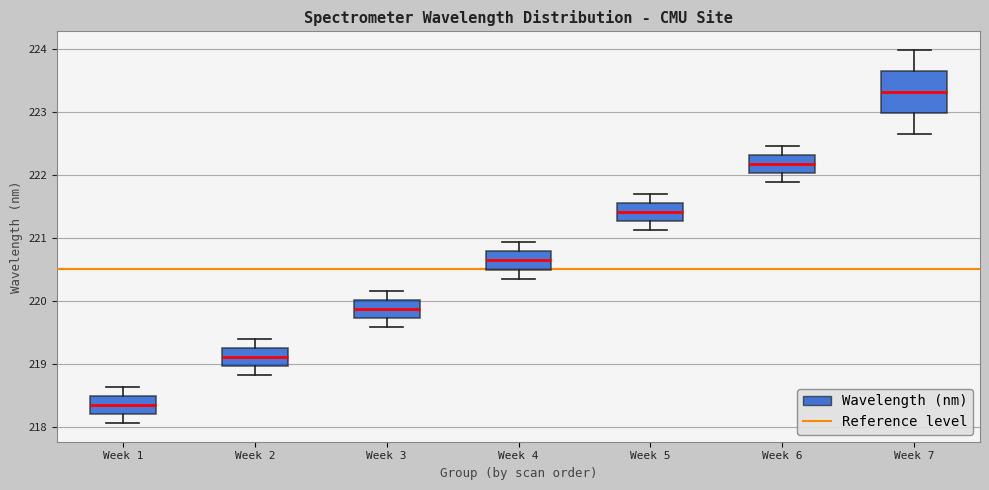

Reading left to right, transcribe this box plot: for each box, give where its median line is, the range the box spans, and where its two whiskers end, as read against the y-axis. The values are not printed on the chart, so give them approximately, as read against the axis.

Week 1: median 218.3, box 218.2 to 218.5, whiskers 218.1 to 218.6
Week 2: median 219.1, box 219.0 to 219.3, whiskers 218.8 to 219.4
Week 3: median 219.9, box 219.7 to 220.0, whiskers 219.6 to 220.2
Week 4: median 220.6, box 220.5 to 220.8, whiskers 220.4 to 220.9
Week 5: median 221.4, box 221.3 to 221.5, whiskers 221.1 to 221.7
Week 6: median 222.2, box 222.0 to 222.3, whiskers 221.9 to 222.5
Week 7: median 223.3, box 223.0 to 223.6, whiskers 222.6 to 224.0